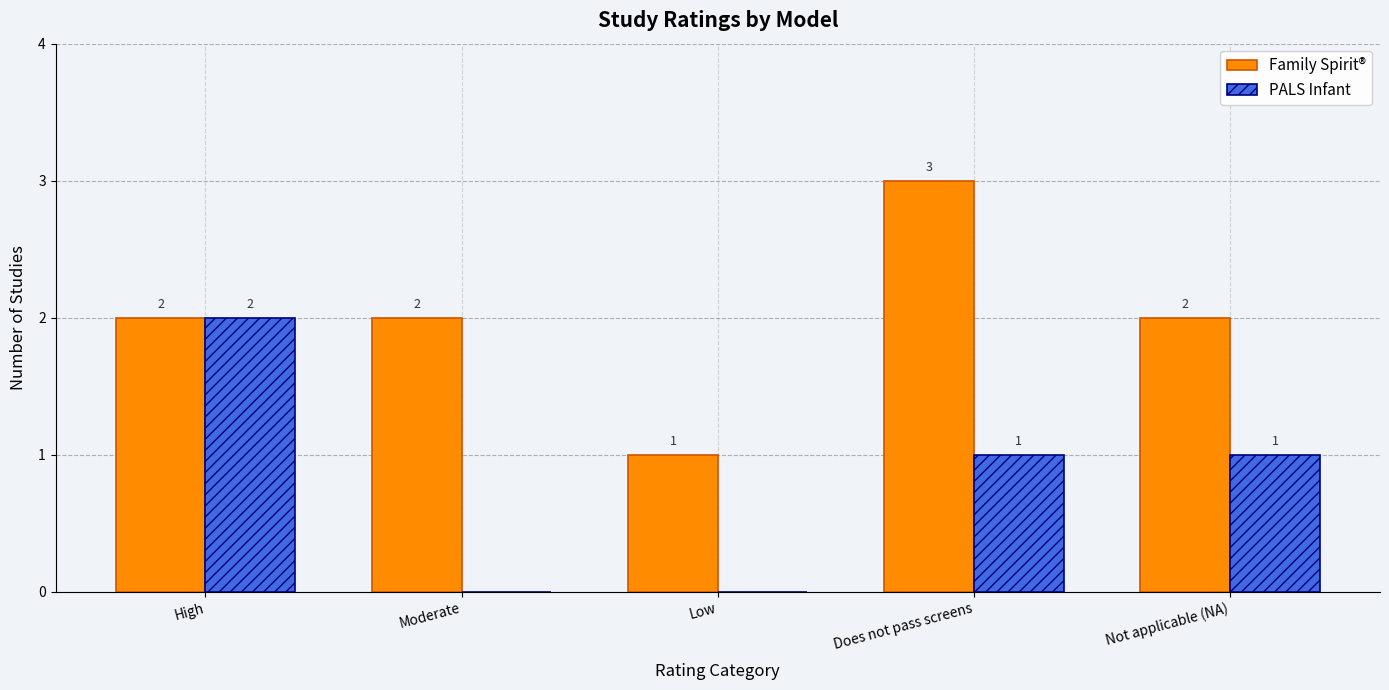

How many Family Spirit® values are between 2 and 3?

4